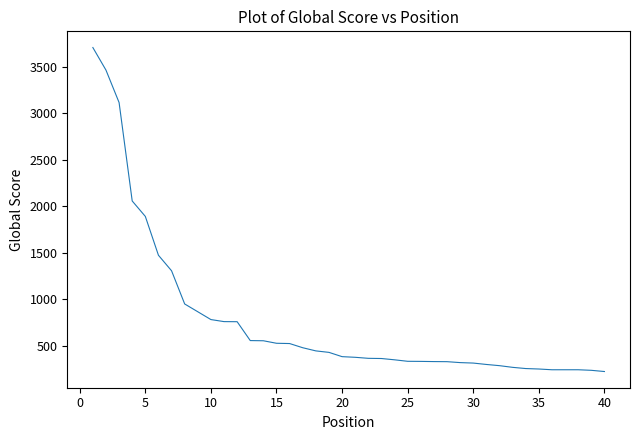

What is the difference between the maximum and minimum values?

3486